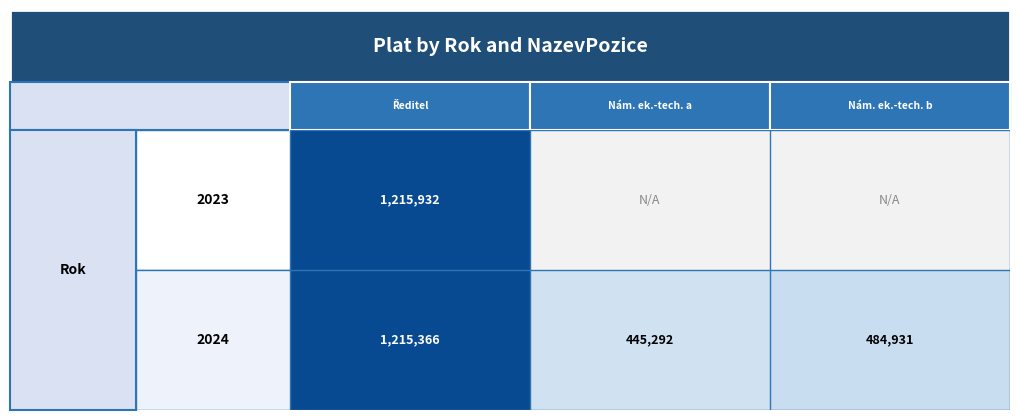

Reading right to left, list all the values displayed in this chart.

Ředitel: 1215366	1215932
Náměstek ekonomico-technický a: 445292	0
Náměstek ekonomico-technický b: 484931	0